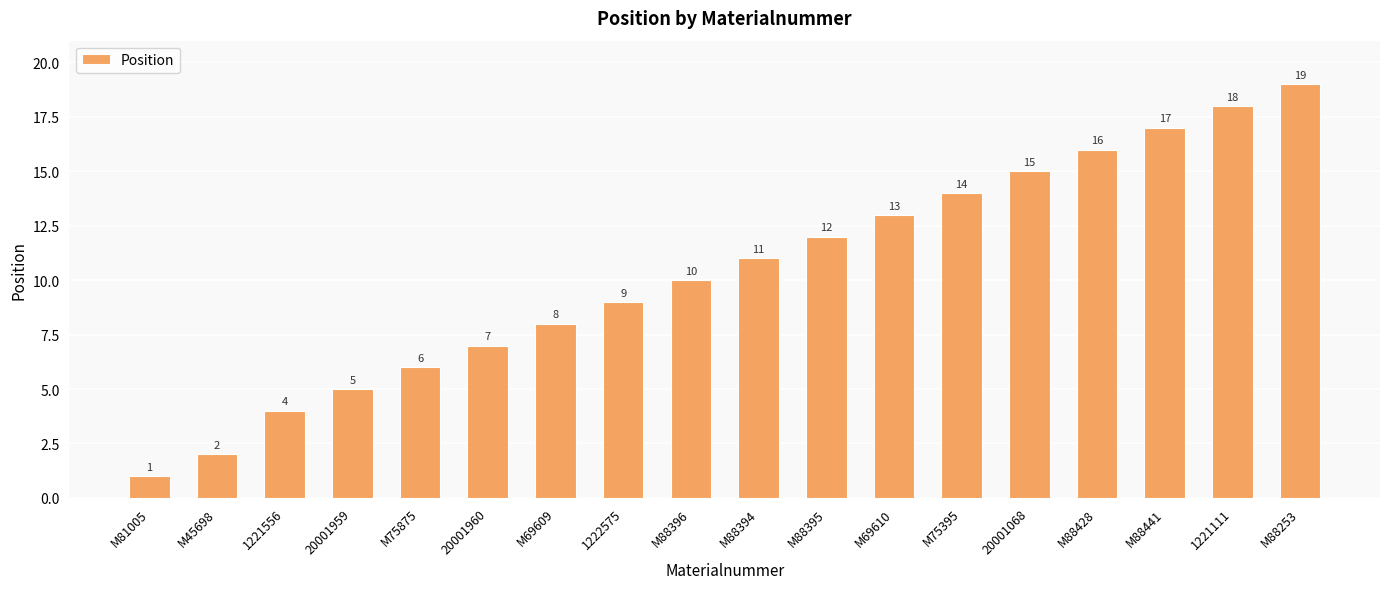

How many data points are less than 11?

9